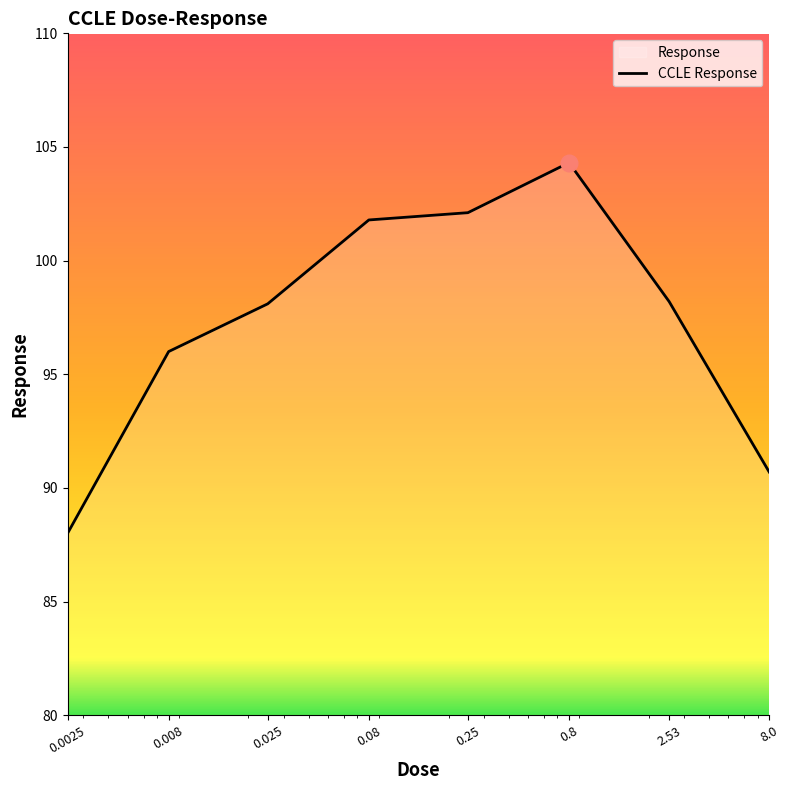

At which category does the data reach its first local peak?

0.8